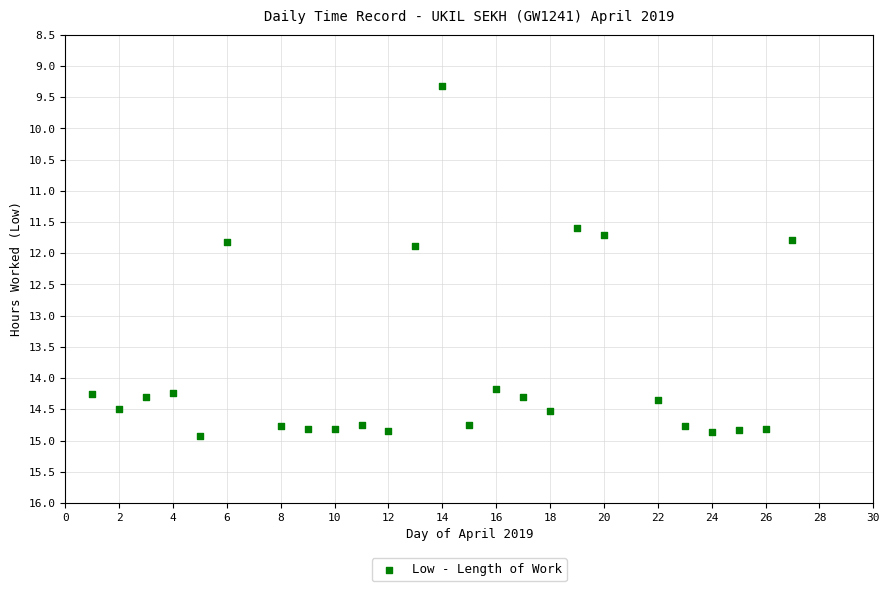

What is the range of X values (max minus min)?

26.0